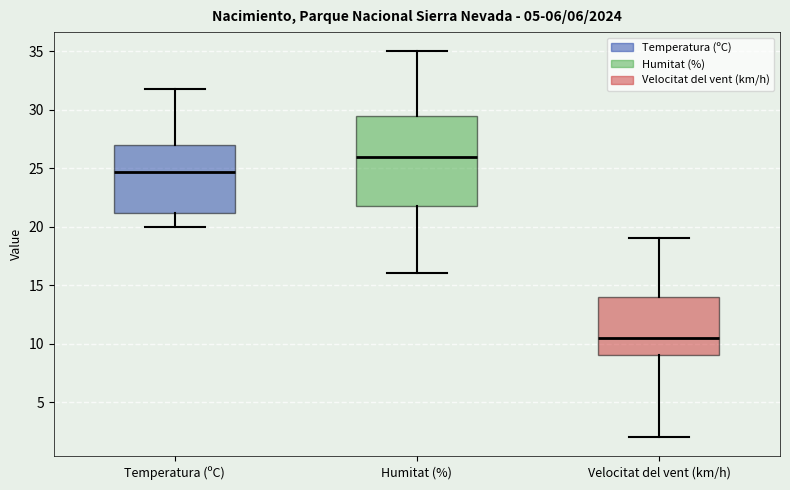

Where does the upper whisker of the box for Humitat (%) end on the y-axis? The values are not printed on the chart, so give them approximately, as read against the axis.

35.0